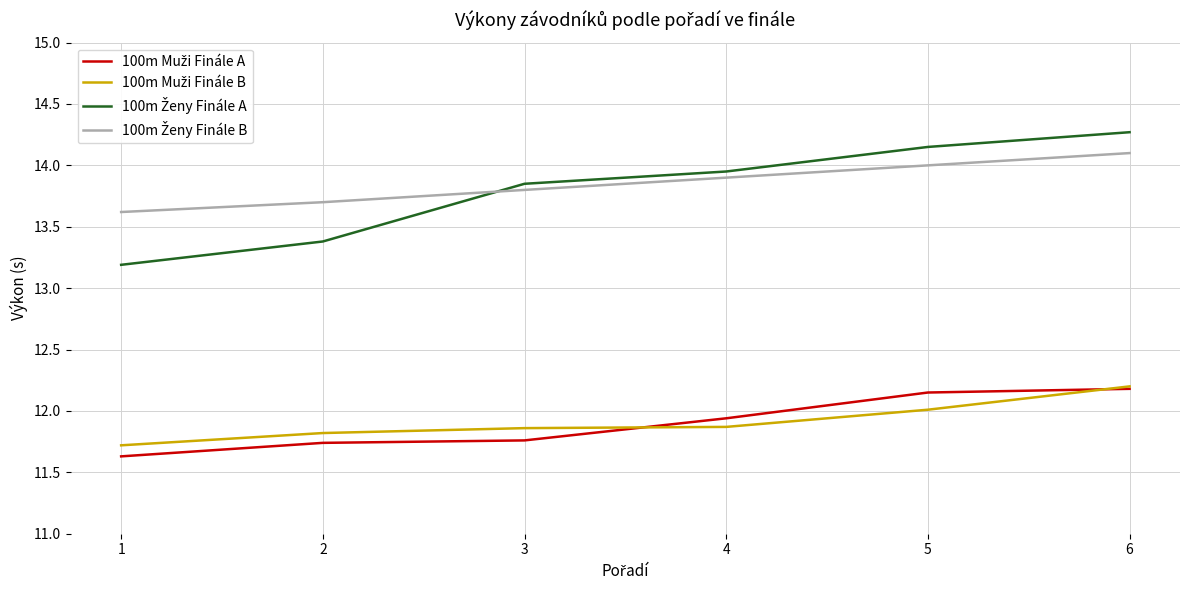

What is the spread (max minus min) of values at 2?

2.0